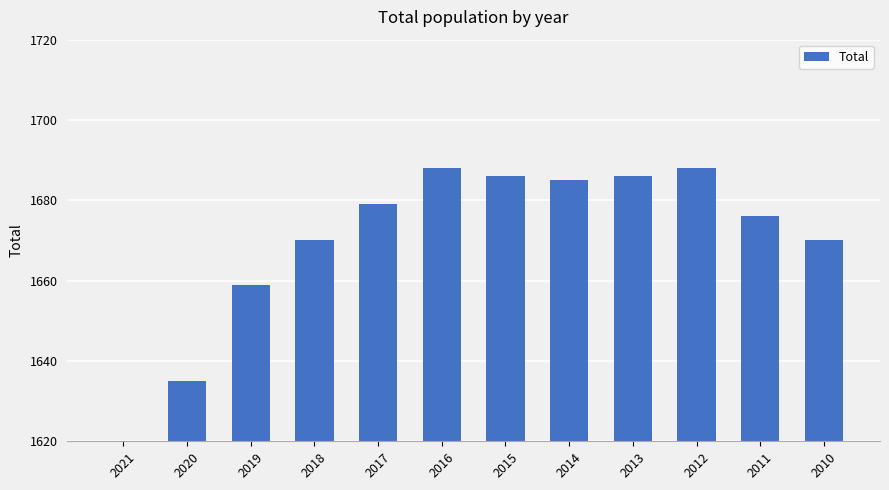

What is the ratio of the value at 2020 to the value at 2010?

1.0